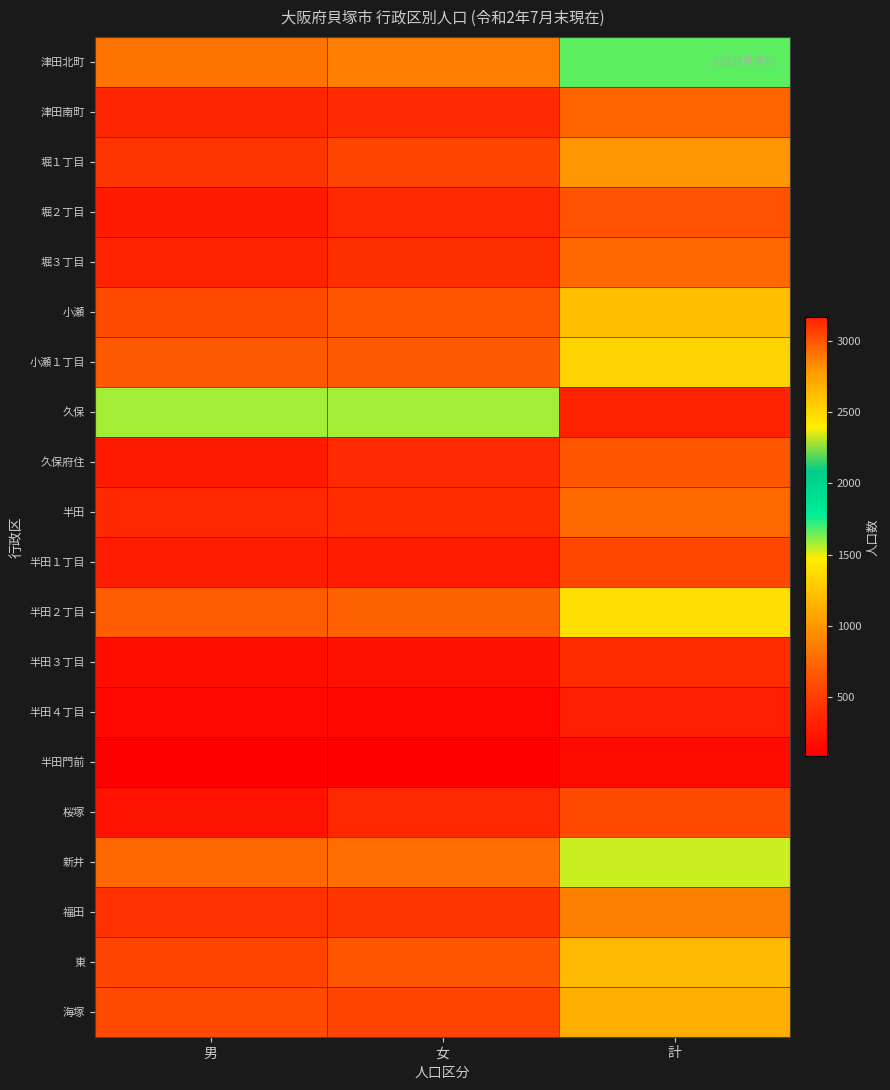

Which series changed the most between 男 and 計?

久保